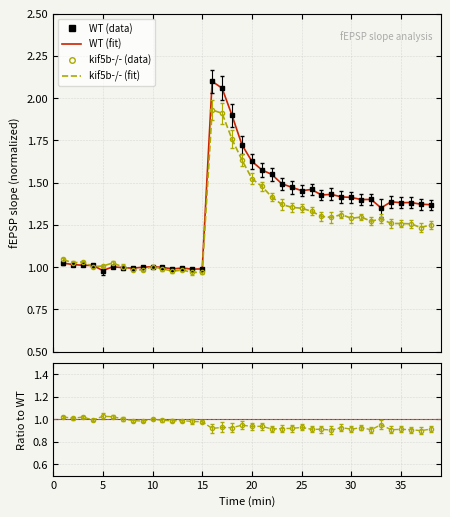

In kif5b-/- line, how many points are lower than both neighbors (excluding endpoints)?

9